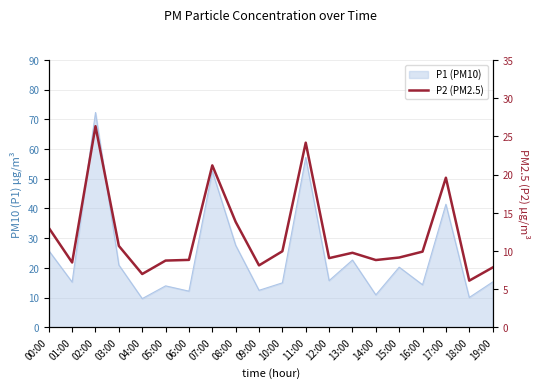

Which has a higher value, 02:00 or 14:00?

02:00